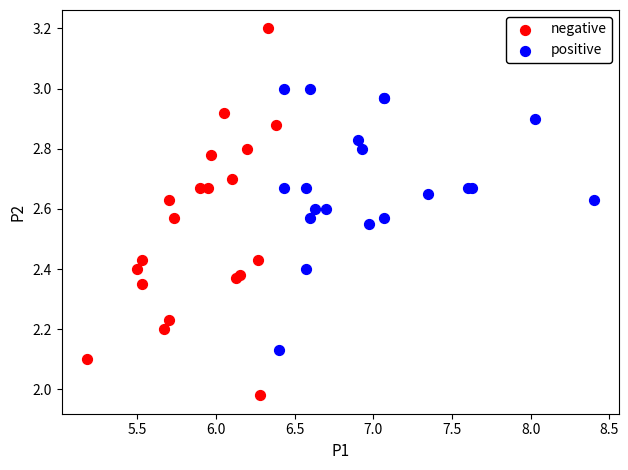

Which series contains the highest Y value?

negative